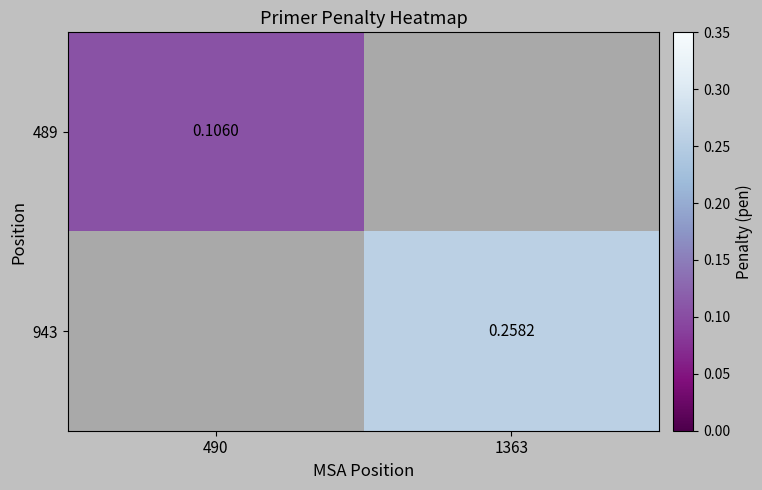

How many data points does each series have?

2